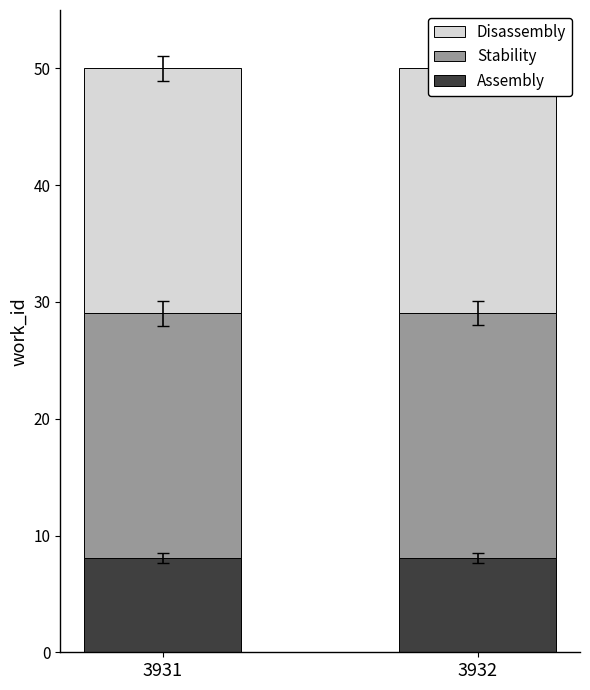

Which series changed the most between 3931 and 3932?

Stability